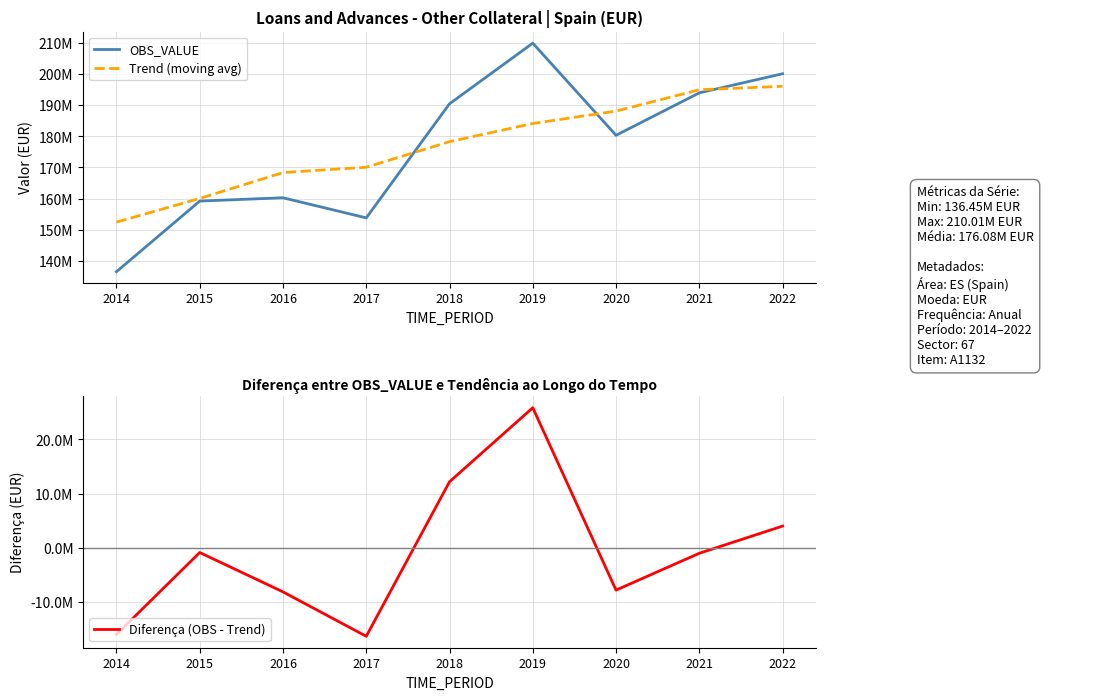

At 2014, list the series in order from smallest to largest.

Diferença (OBS - Trend), OBS_VALUE, Trend (moving avg)